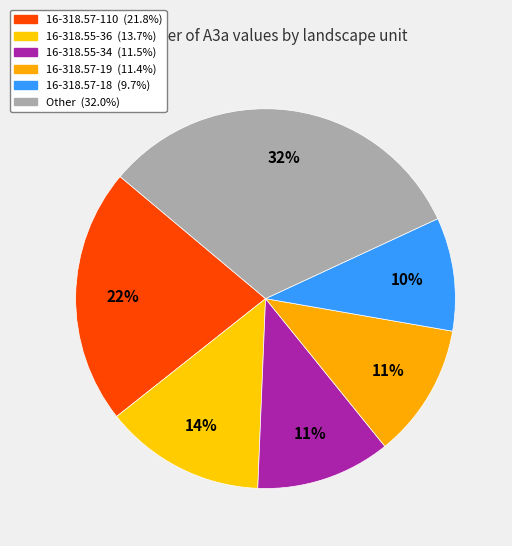

How many segments does this pie chart have?

6